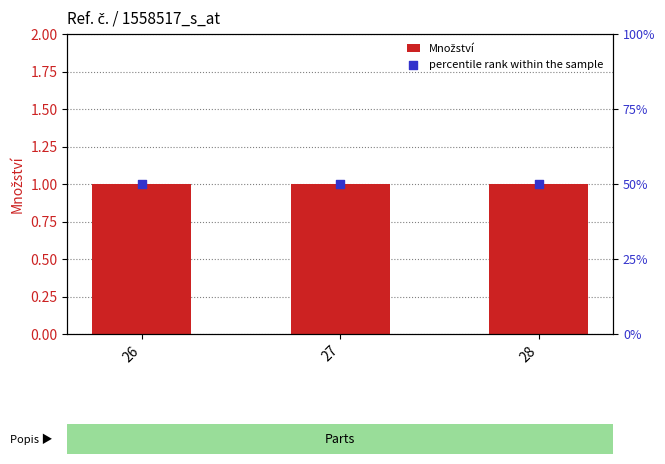

Is the value of percentile rank within the sample at 27 greater than the value of Množství at 26?

Yes